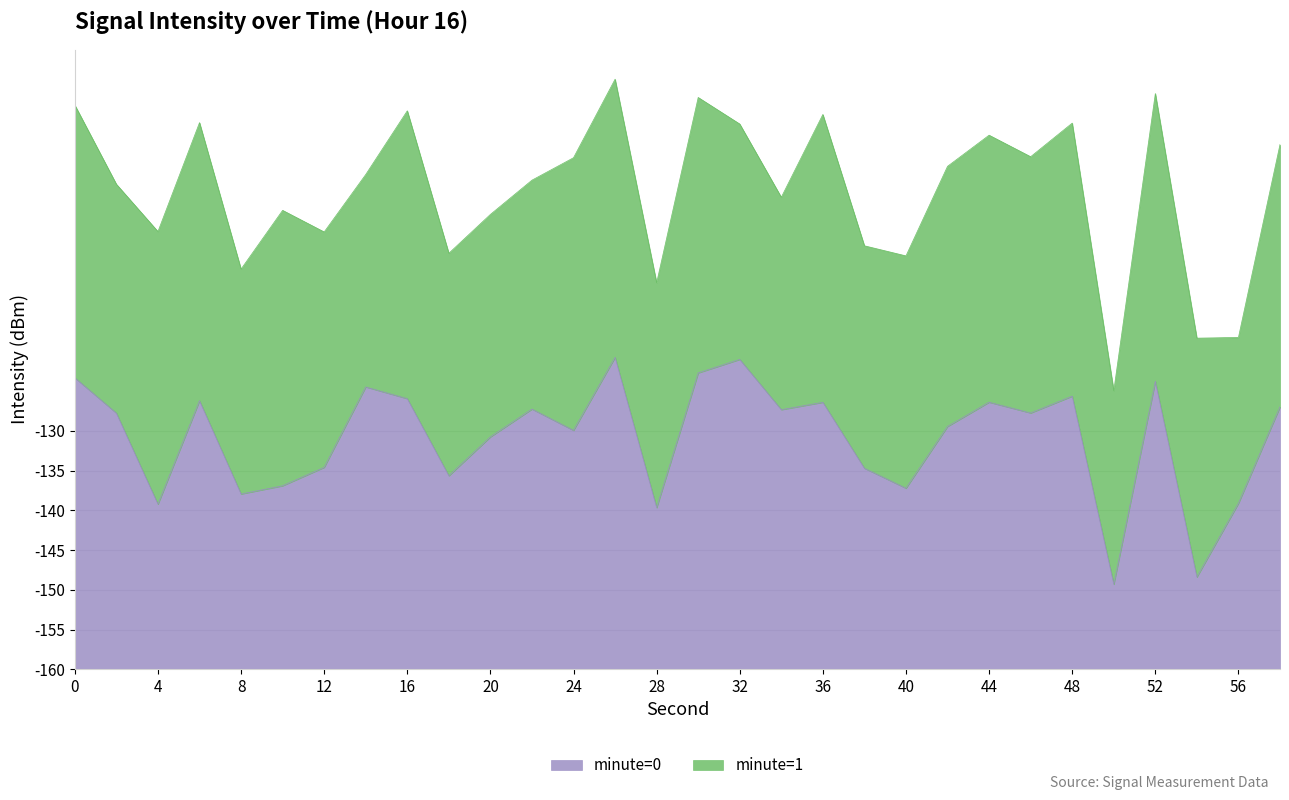

Does the chart have visible grid lines?

Yes